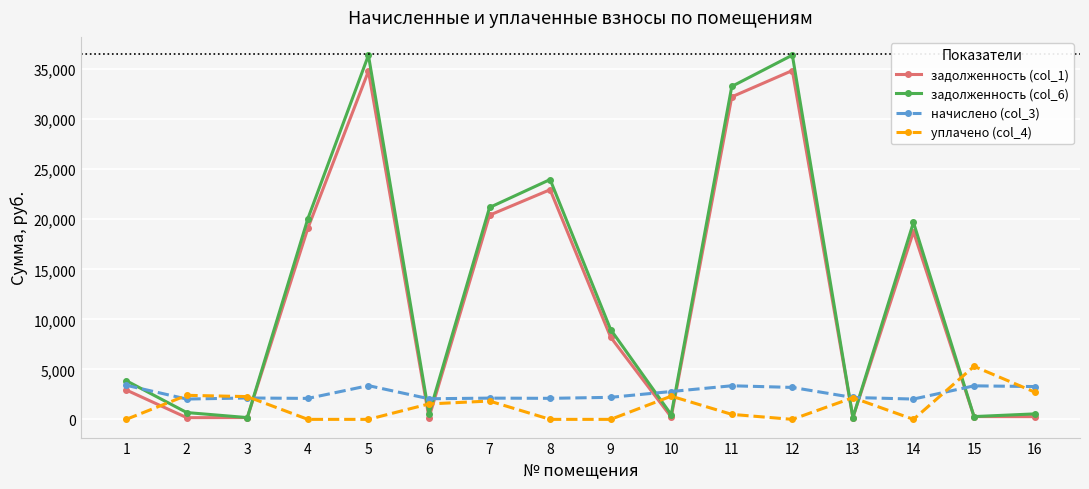

Count the number of data series in this chart.

4